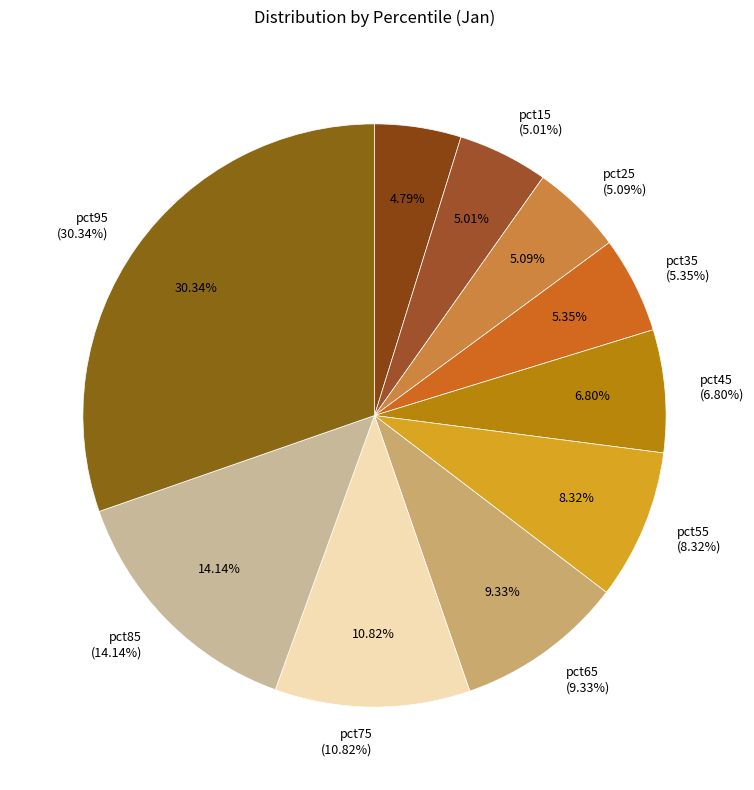

Which category has the smallest portion of the pie?

pct05